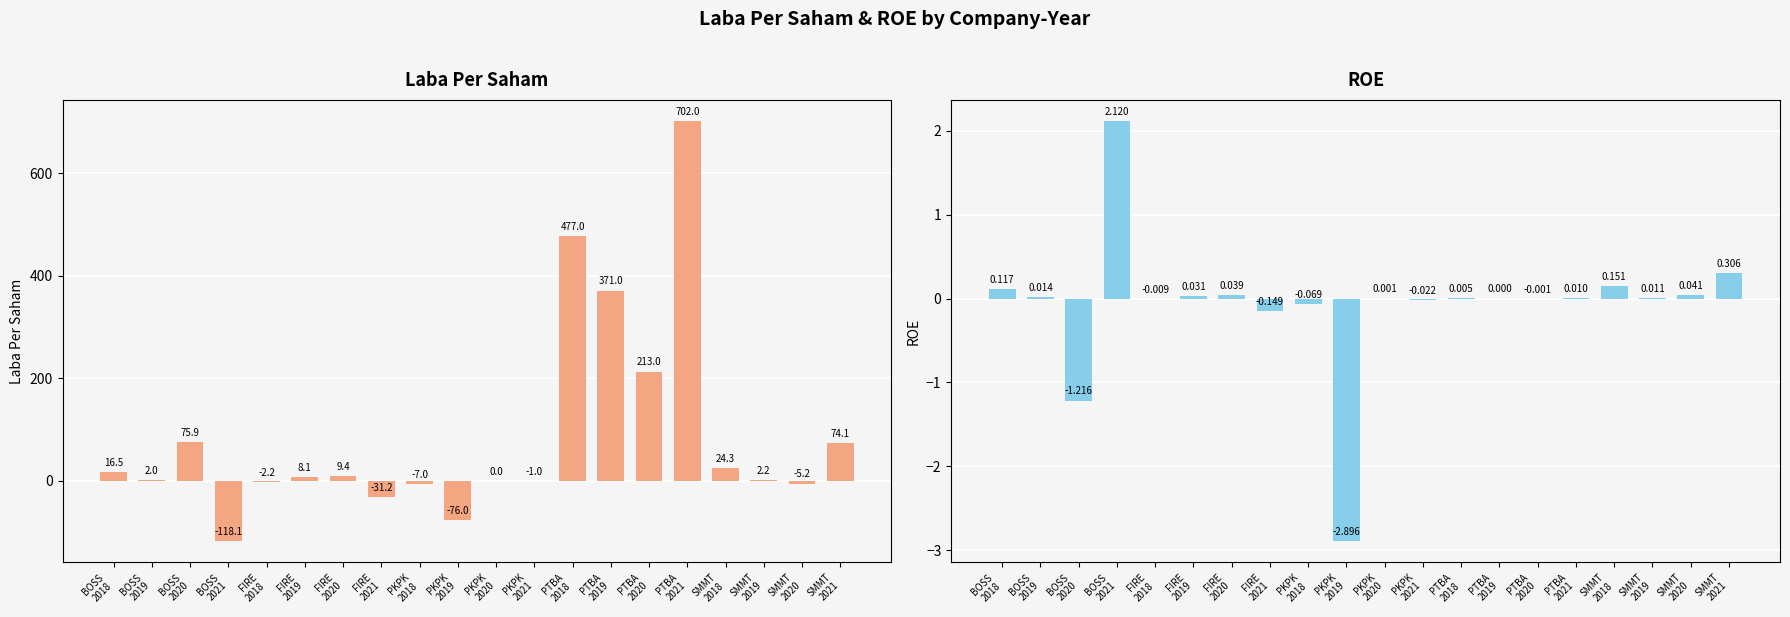

What is the approximate value of ROE at PKPK
2018?

-0.1